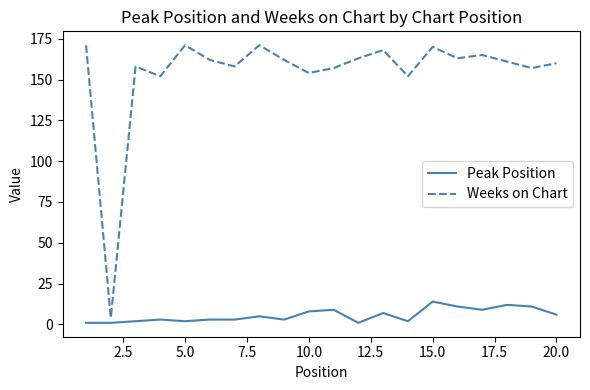

What is the minimum value for Weeks on Chart?

4